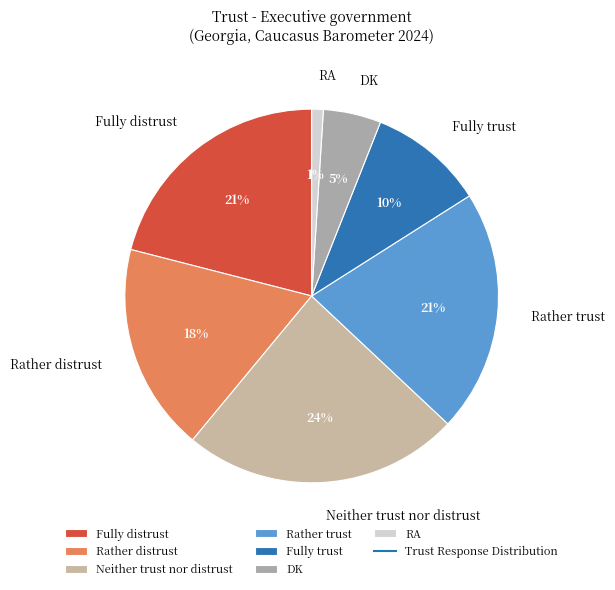

How many slices are in this pie chart?

7